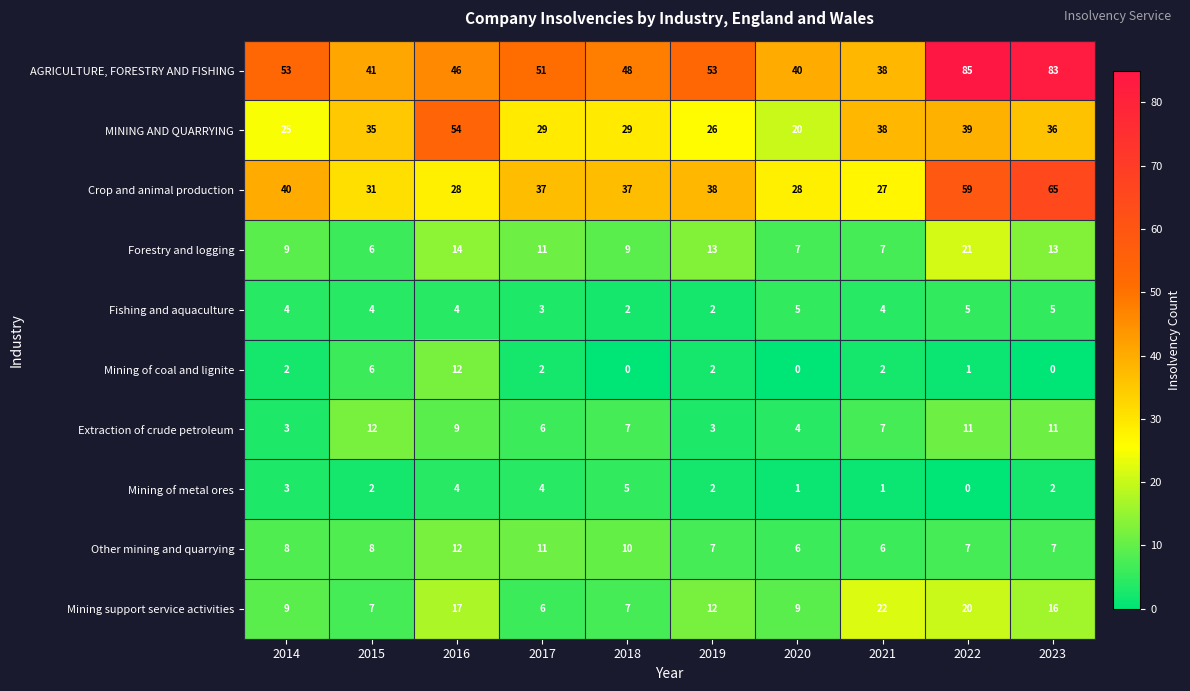

What is the maximum value for Forestry and logging?

21